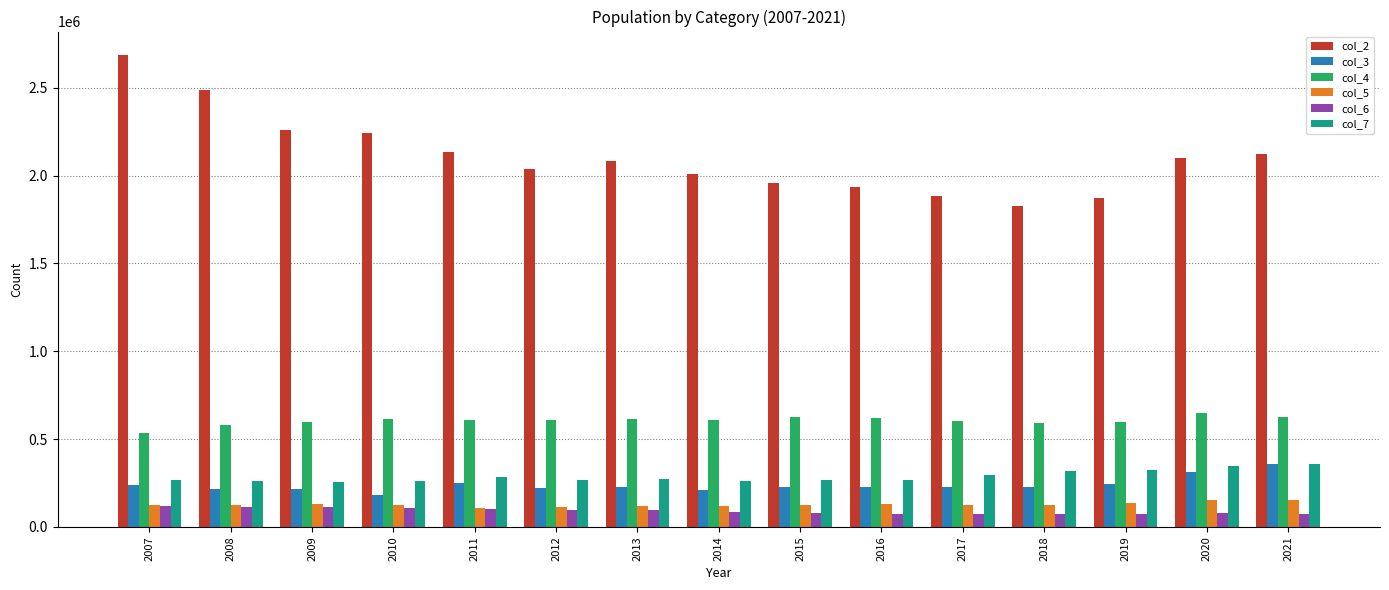

How many data points in col_5 are less than 125948?

7